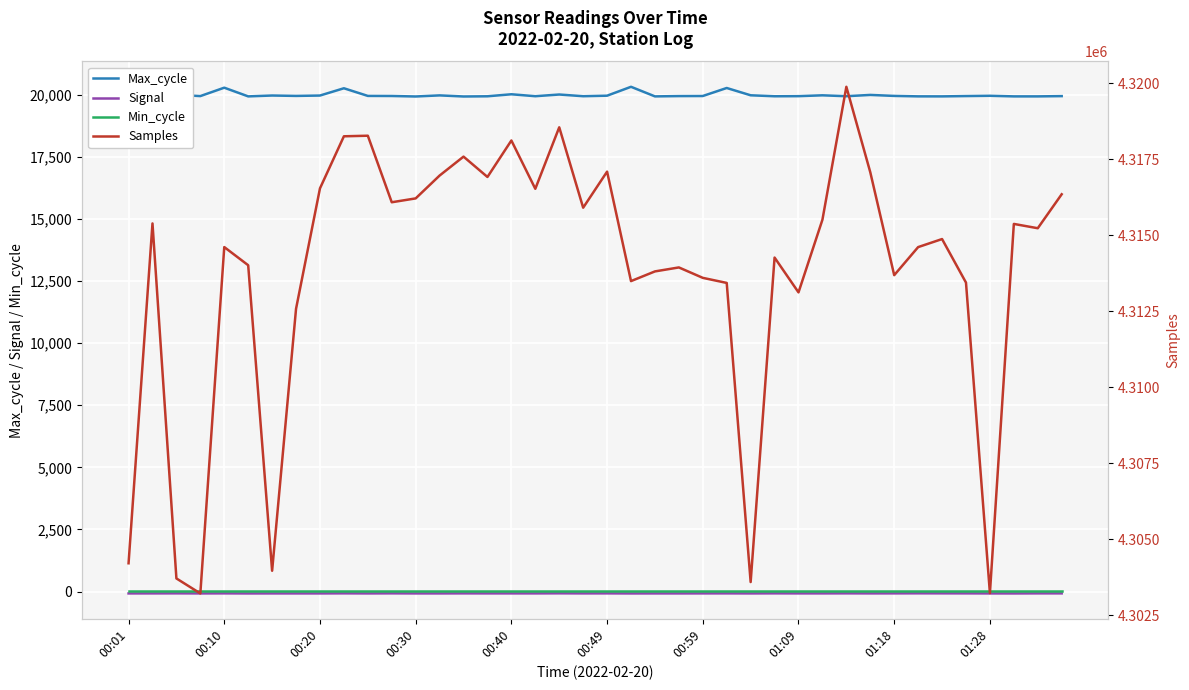

The Samples series shows 1278918 at 37. True or false?

False